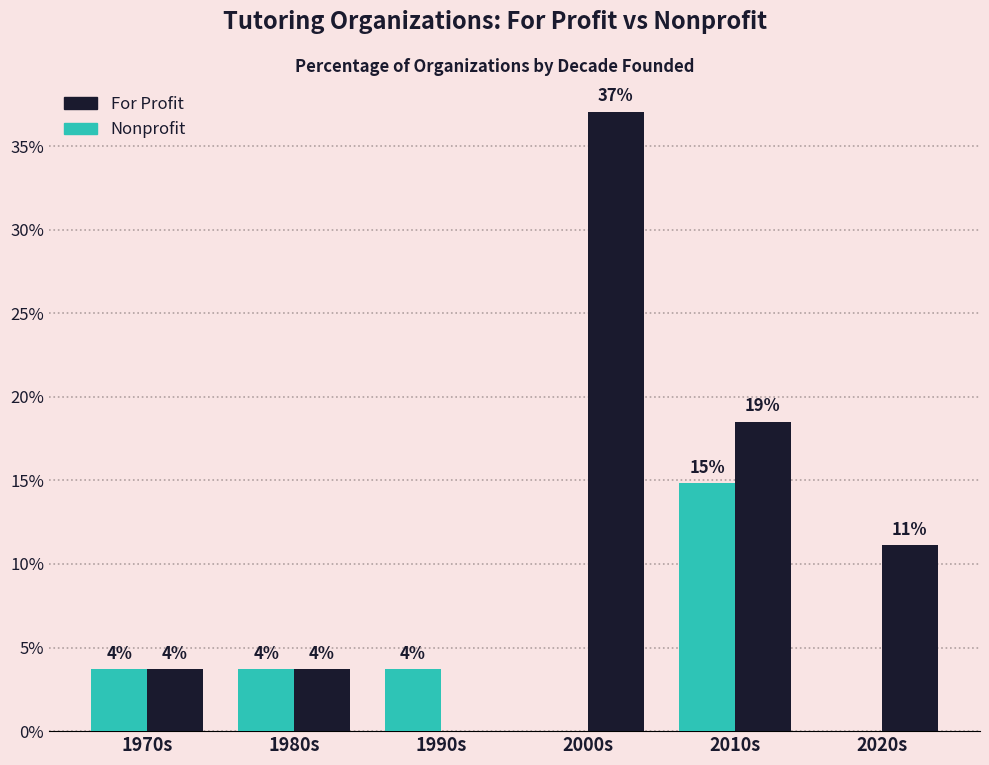

Which series has the largest range (max minus min)?

For Profit